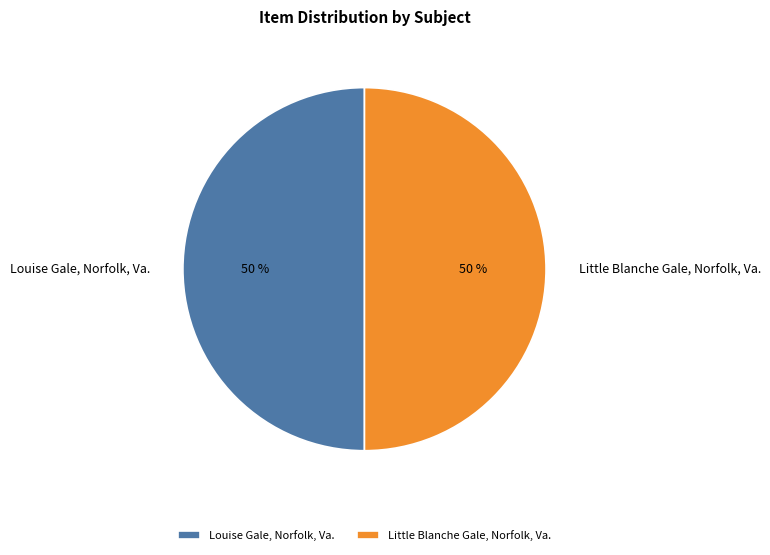

What is the ratio of the value at Little Blanche Gale, Norfolk, Va. to the value at Louise Gale, Norfolk, Va.?

1.0